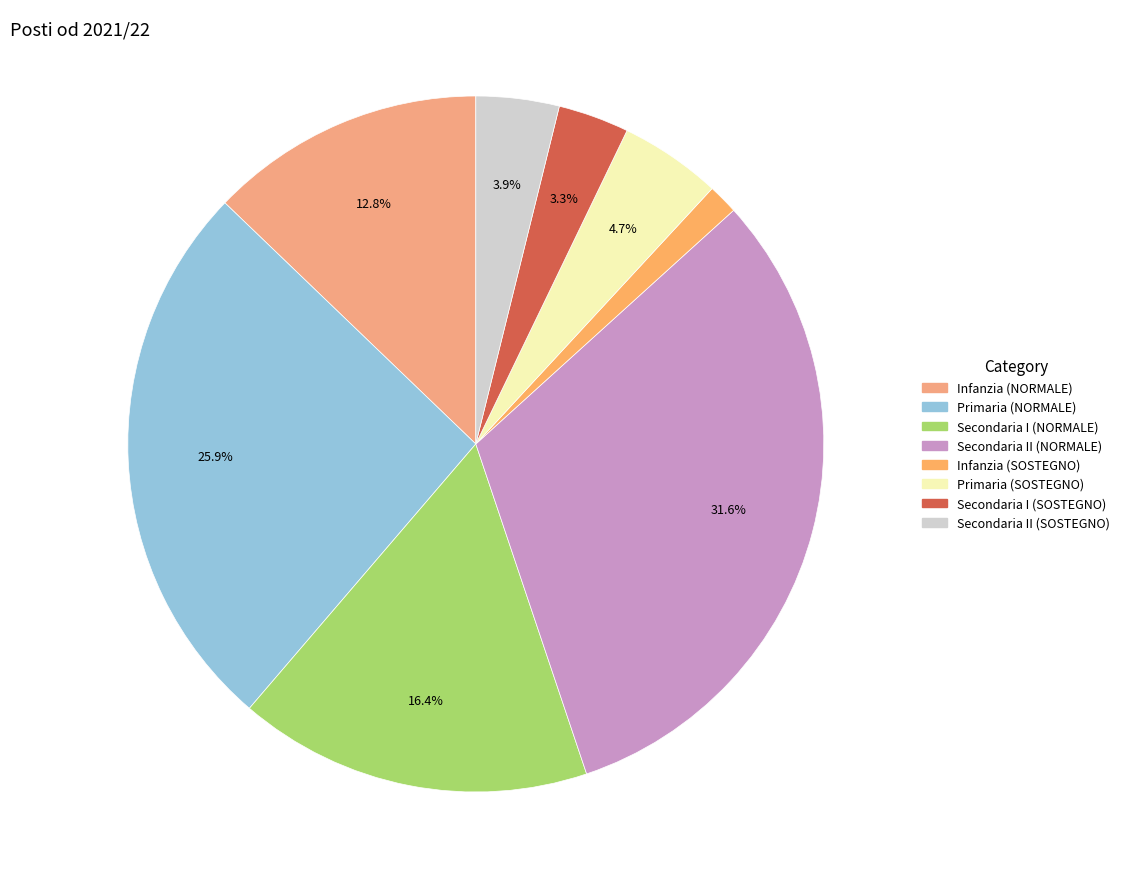

Is there any slice that represents more than half of the pie?

No